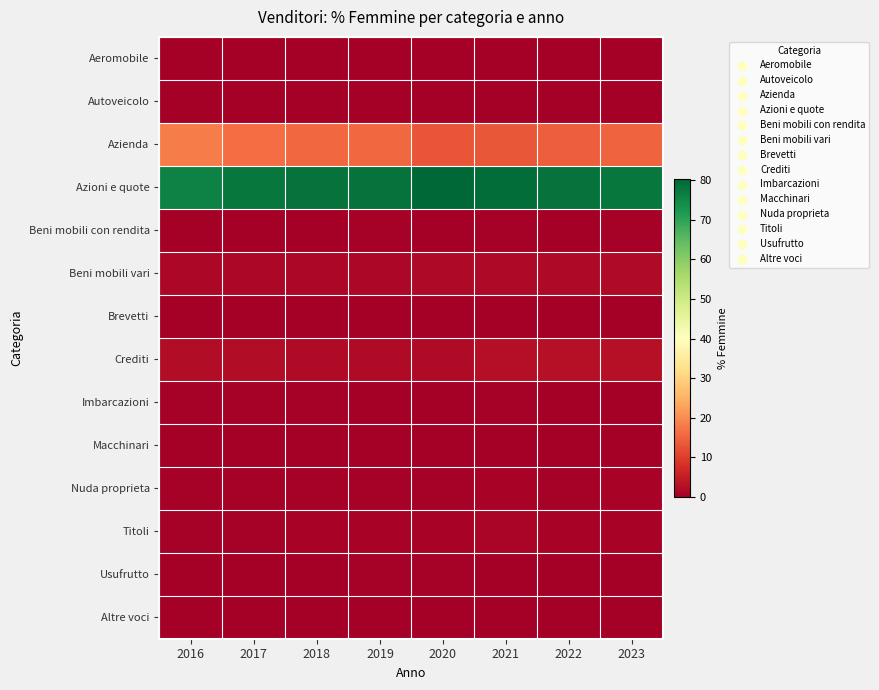

Reading left to right, list all the values displayed in this chart.

Aeromobile: 2016=0.0	2017=0.0	2018=0.0	2019=0.0	2020=0.0	2021=0.0	2022=0.0	2023=0.0
Autoveicolo: 2016=0.1	2017=0.0	2018=0.0	2019=0.0	2020=0.0	2021=0.1	2022=0.0	2023=0.1
Azienda: 2016=18.2	2017=16.3	2018=15.6	2019=15.4	2020=13.0	2021=13.3	2022=14.4	2023=14.9
Azioni e quote: 2016=75.9	2017=77.6	2018=78.5	2019=78.4	2020=80.4	2021=79.3	2022=78.4	2023=77.6
Beni mobili con rendita: 2016=0.2	2017=0.3	2018=0.3	2019=0.4	2020=0.2	2021=0.4	2022=0.3	2023=0.3
Beni mobili vari: 2016=1.4	2017=1.5	2018=1.5	2019=1.5	2020=1.9	2021=1.8	2022=1.9	2023=2.0
Brevetti: 2016=0.1	2017=0.0	2018=0.1	2019=0.1	2020=0.1	2021=0.1	2022=0.1	2023=0.1
Crediti: 2016=2.3	2017=2.3	2018=2.1	2019=2.1	2020=2.1	2021=2.6	2022=2.9	2023=2.9
Imbarcazioni: 2016=0.4	2017=0.4	2018=0.4	2019=0.3	2020=0.3	2021=0.3	2022=0.3	2023=0.1
Macchinari: 2016=0.0	2017=0.1	2018=0.0	2019=0.1	2020=0.1	2021=0.1	2022=0.0	2023=0.1
Nuda proprieta: 2016=0.5	2017=0.6	2018=0.5	2019=0.5	2020=0.6	2021=0.7	2022=0.5	2023=0.7
Titoli: 2016=0.6	2017=0.6	2018=0.7	2019=0.8	2020=0.9	2021=1.1	2022=0.8	2023=0.8
Usufrutto: 2016=0.2	2017=0.2	2018=0.3	2019=0.3	2020=0.3	2021=0.3	2022=0.3	2023=0.3
Altre voci: 2016=0.1	2017=0.1	2018=0.1	2019=0.1	2020=0.1	2021=0.1	2022=0.1	2023=0.1